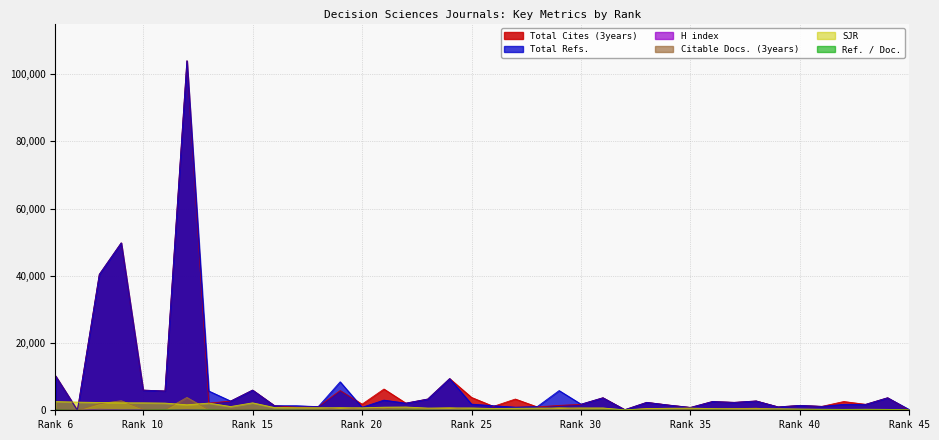

Count the number of data series in this chart.

6